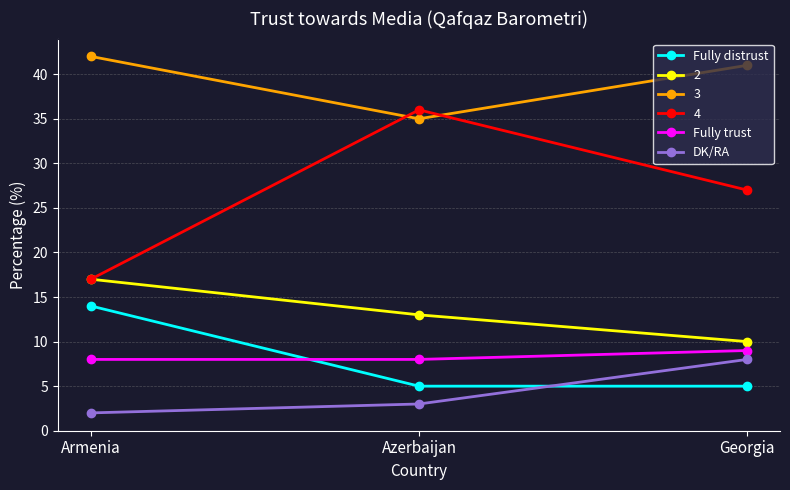

The Fully trust series shows 8 at Armenia. True or false?

True